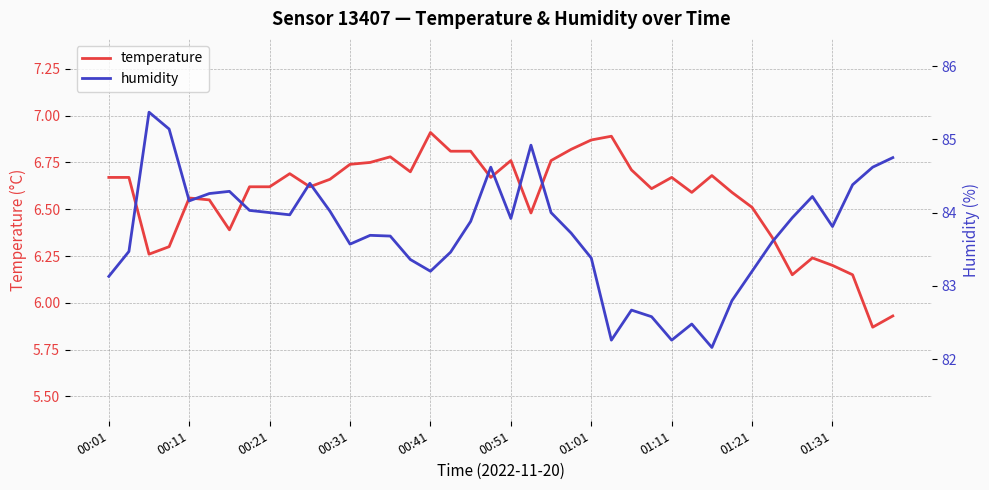

Which series has the widest spread of values?

humidity